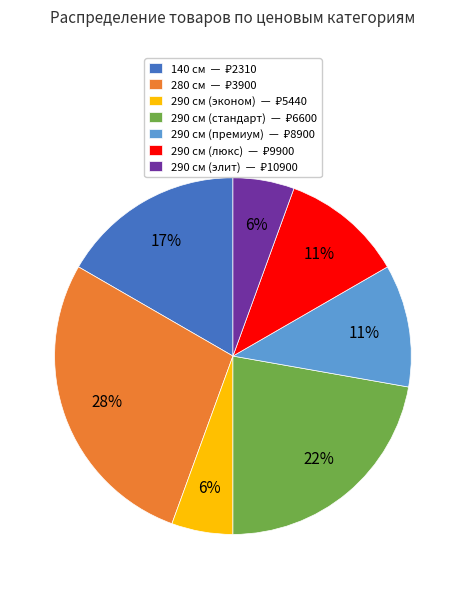

To the nearest percent, what is the average slice percentage?

14%